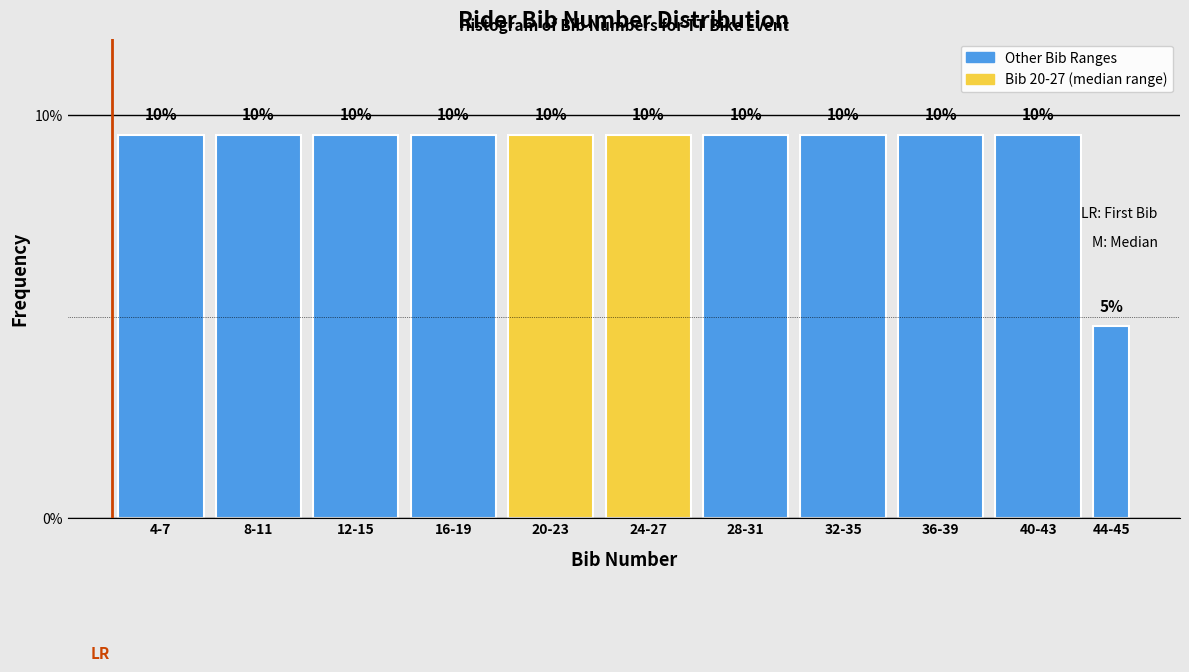

Are the bars horizontal?

No